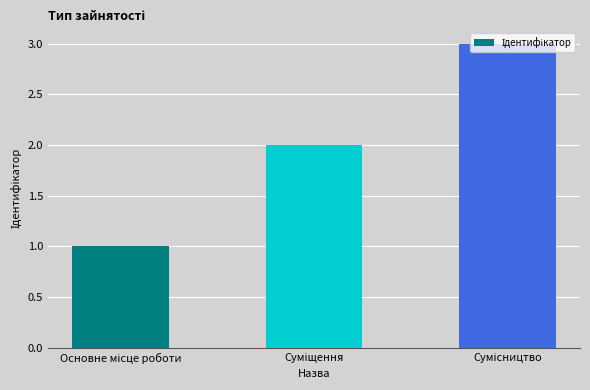

What is the sum of all values?

6